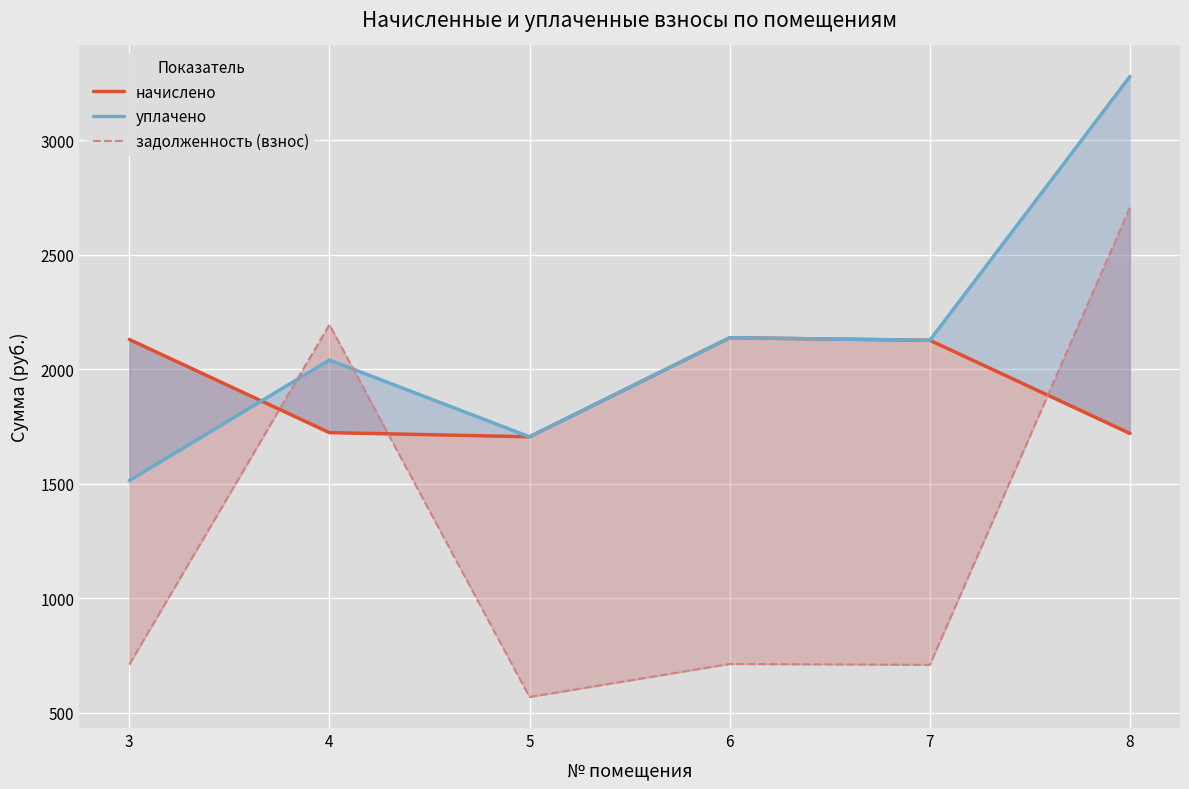

Between which two adjacent categories do начислено and задолженность (взнос) first intersect?

3 and 4